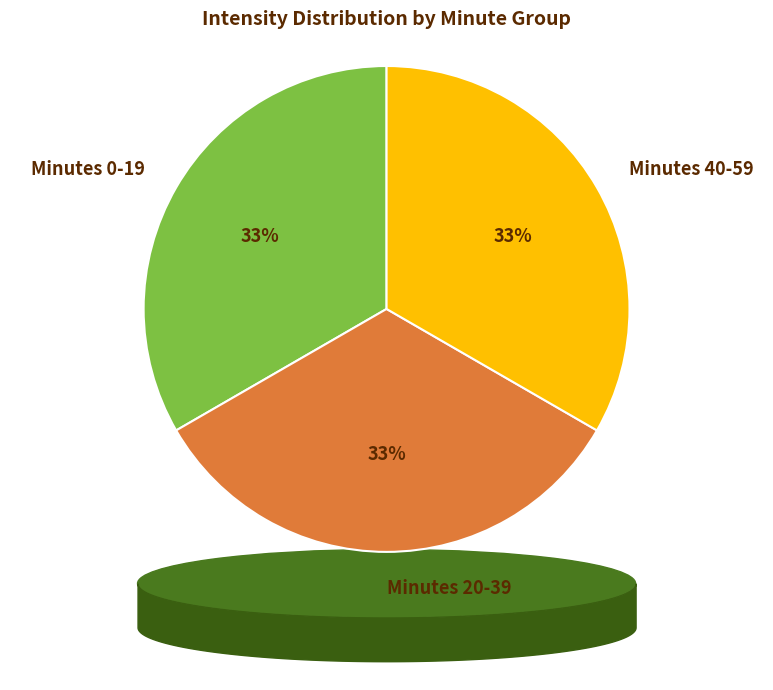

Count the number of slices in the pie.

3